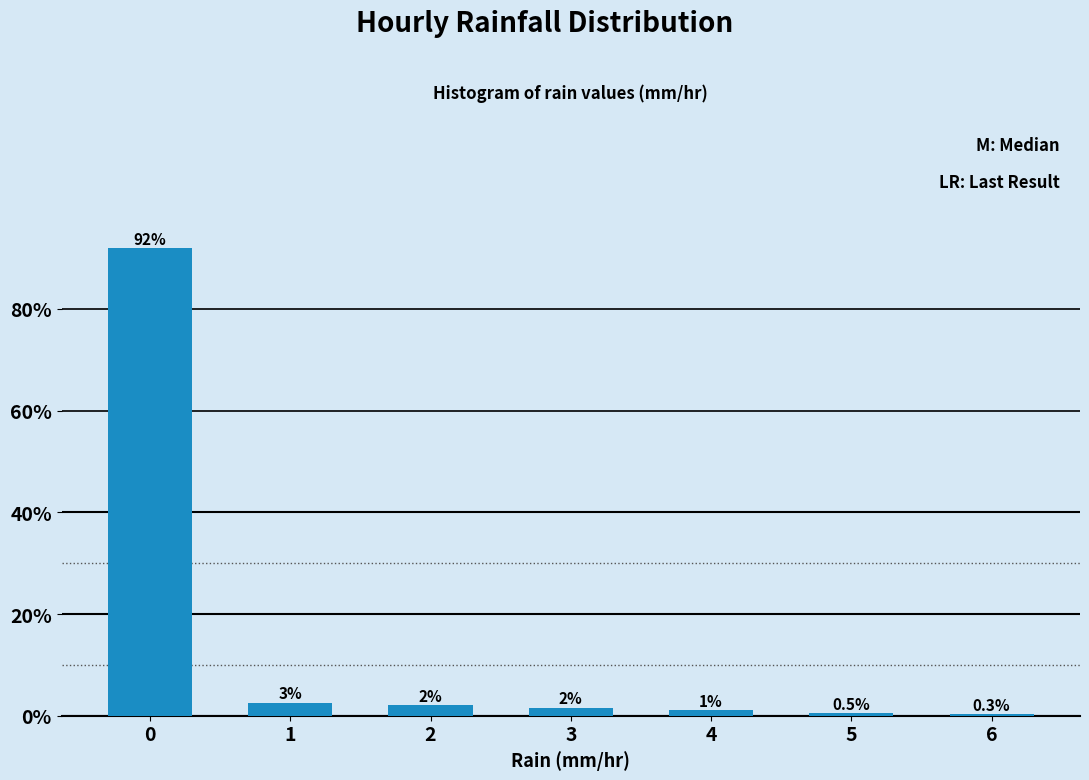

What is the maximum value shown in the chart?

91.9